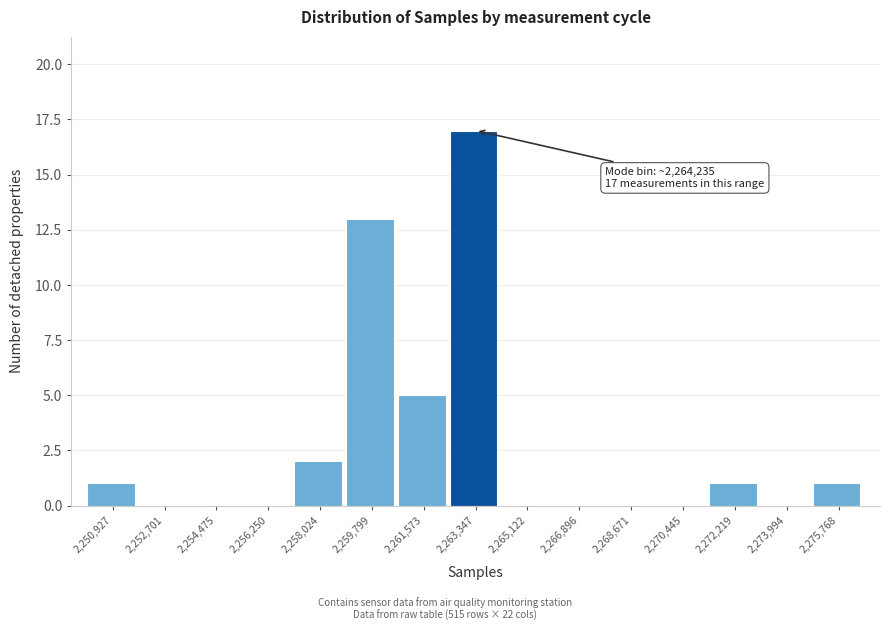

Reading left to right, transcribe all the data shown in this chart.

2,250,927=1	2,252,701=0	2,254,475=0	2,256,250=0	2,258,024=2	2,259,799=13	2,261,573=5	2,263,347=17	2,265,122=0	2,266,896=0	2,268,671=0	2,270,445=0	2,272,219=1	2,273,994=0	2,275,768=1